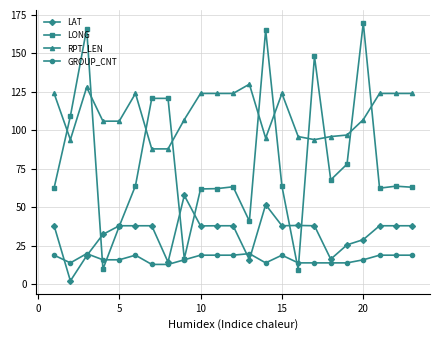

What is the minimum value shown in the chart?

2.3